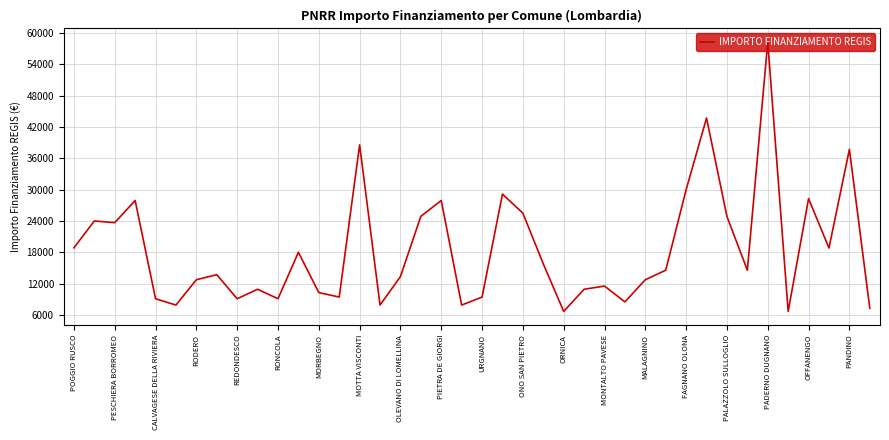

What is the smallest value displayed?

6677